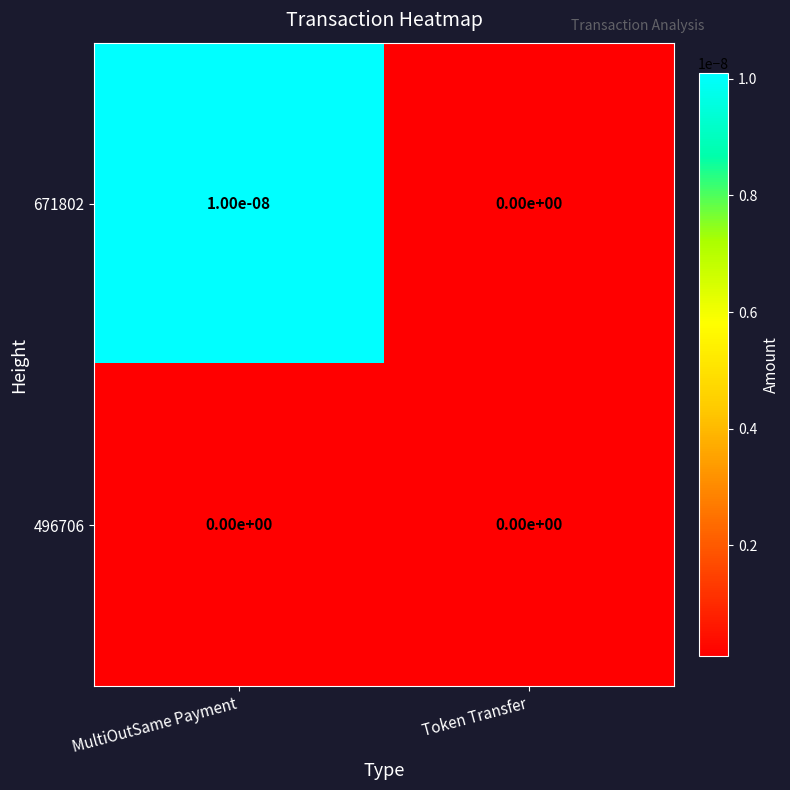

At which category is the sum across all series the highest?

MultiOutSame Payment